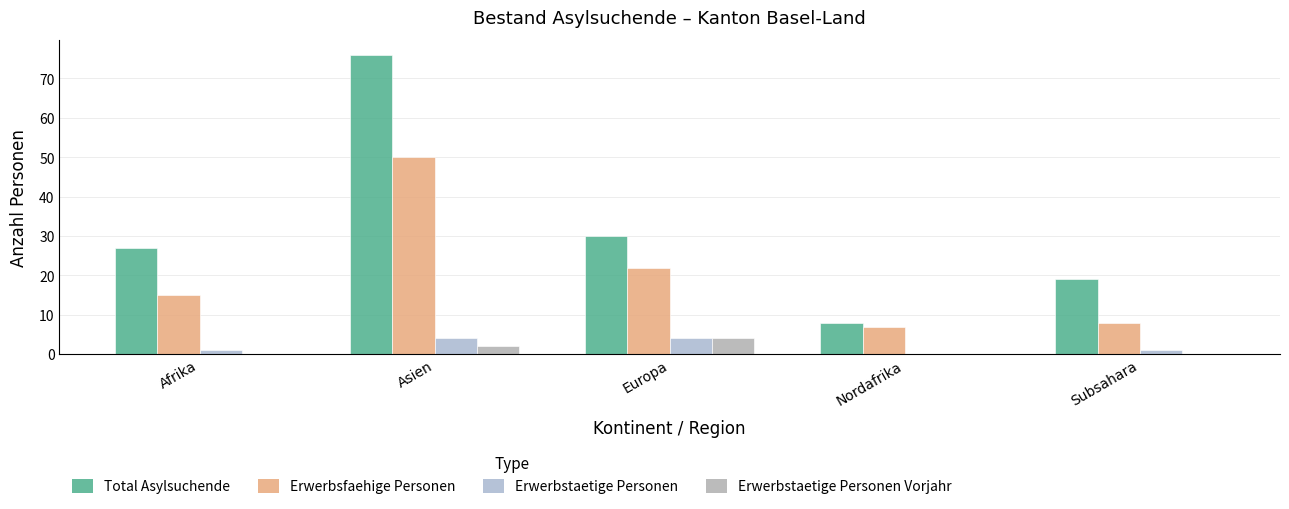

How many categories are shown in the chart?

5